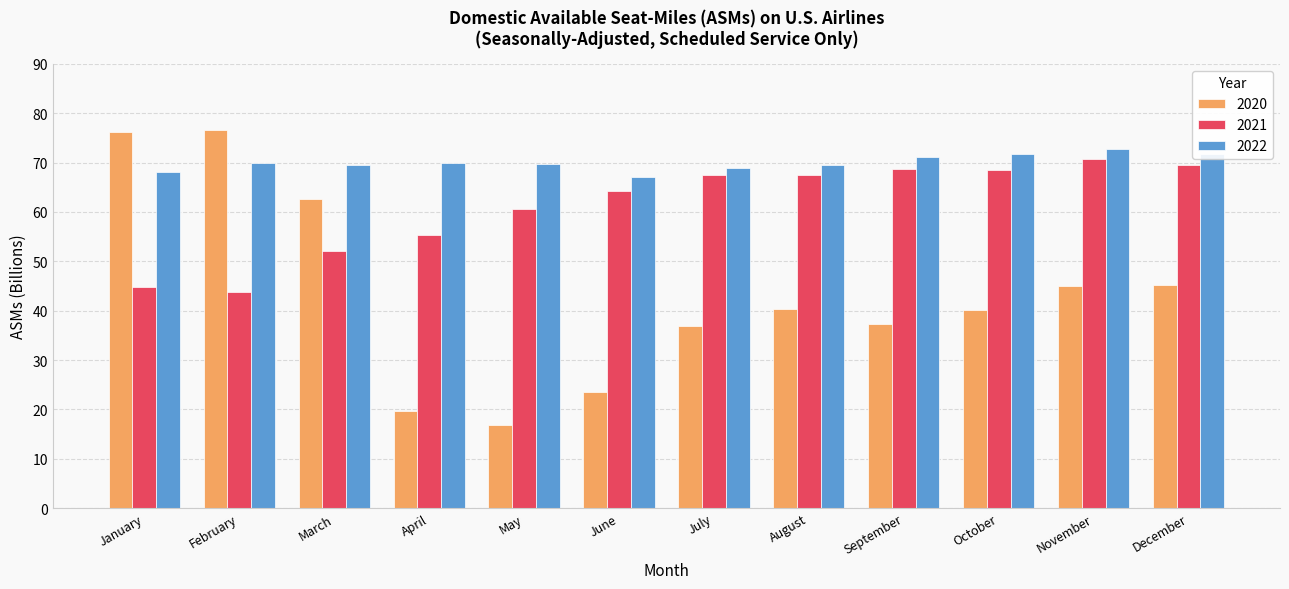

Does the chart contain any negative values?

No